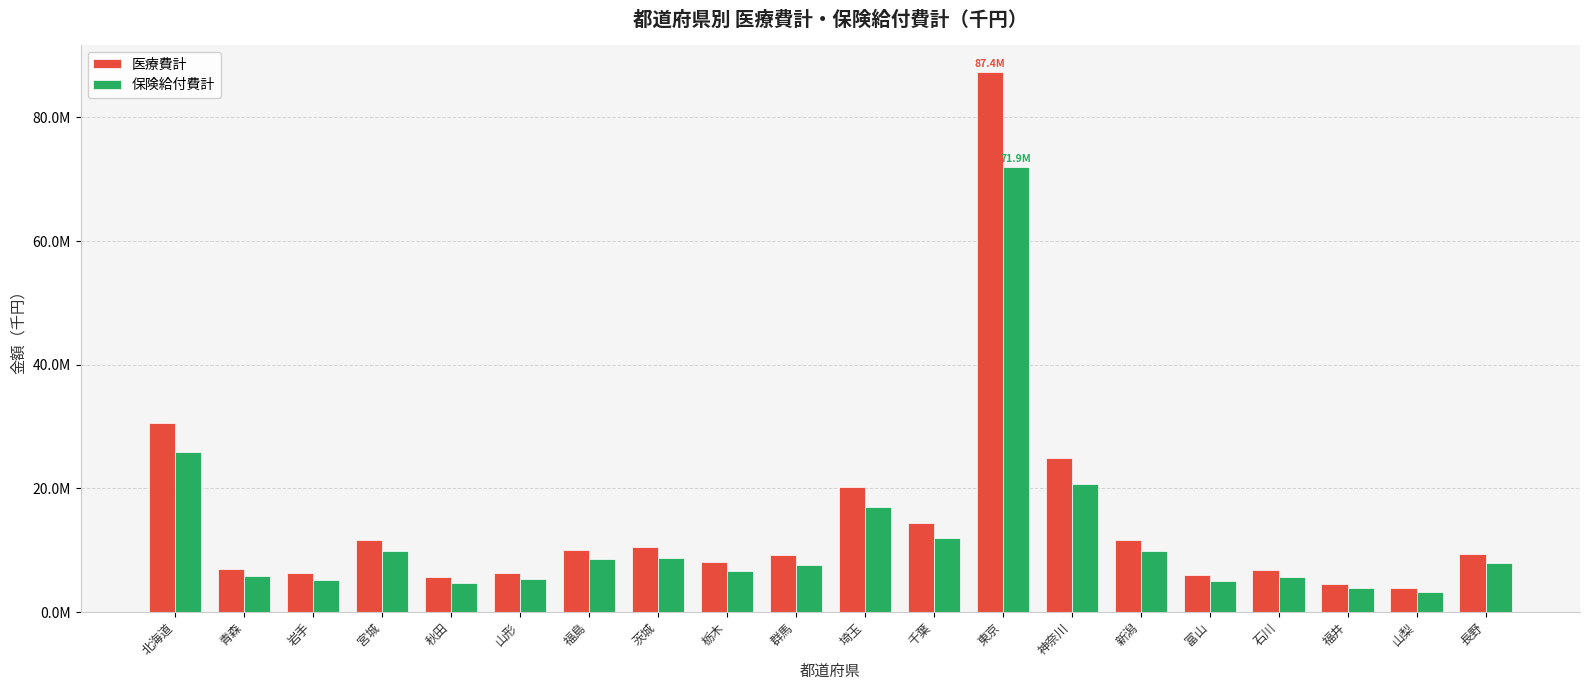

What is the difference between the highest and lowest values at 茨城?

1647671.8